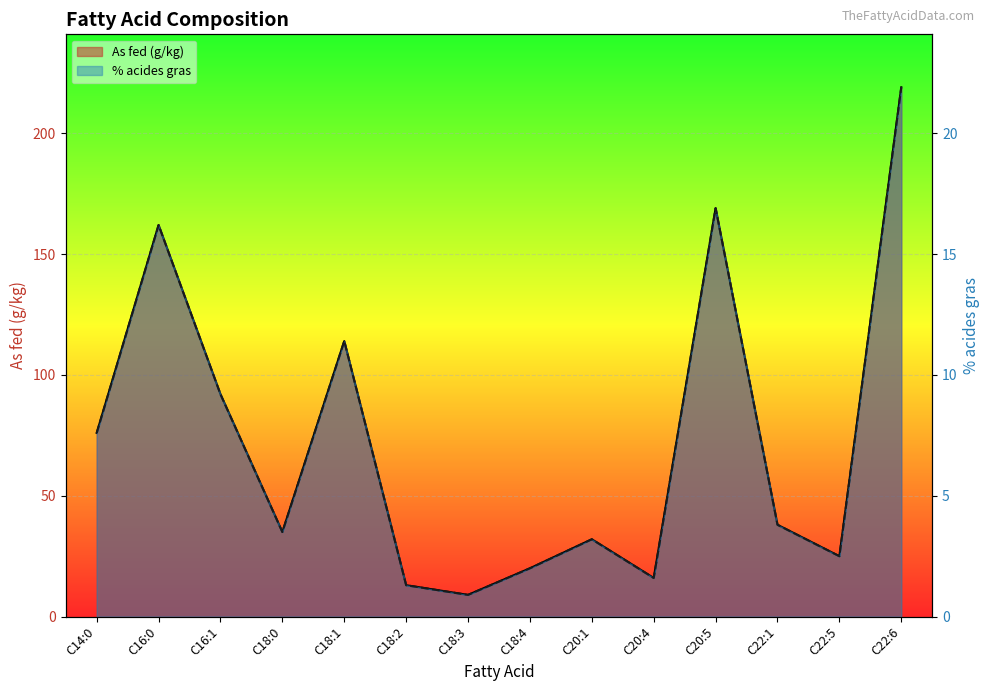

True or false: As fed (g/kg) and % acides gras cross at least once.

False